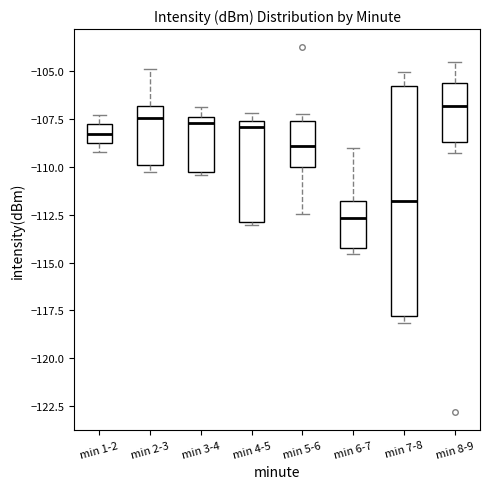

Reading left to right, read every box against the y-axis: the position of its median line, the range the box covers, and the ends of its whiskers. The values are not printed on the chart, so give them approximately, as read against the axis.

min 1-2: median -108.5, box -109.0 to -108.0, whiskers -109.0 (just below the box's lower edge) to -107.5
min 2-3: median -107.5, box -110.0 to -107.0, whiskers -110.5 to -105.0
min 3-4: median -107.5 (just below the box's upper edge), box -110.5 to -107.5, whiskers -110.5 to -107.0
min 4-5: median -108.0, box -113.0 to -107.5, whiskers -113.0 to -107.0
min 5-6: median -109.0, box -110.0 to -107.5, whiskers -112.5 to -107.0
min 6-7: median -112.5, box -114.0 to -112.0, whiskers -114.5 to -109.0
min 7-8: median -112.0, box -118.0 to -106.0, whiskers -118.0 (just below the box's lower edge) to -105.0
min 8-9: median -107.0, box -108.5 to -105.5, whiskers -109.5 to -104.5